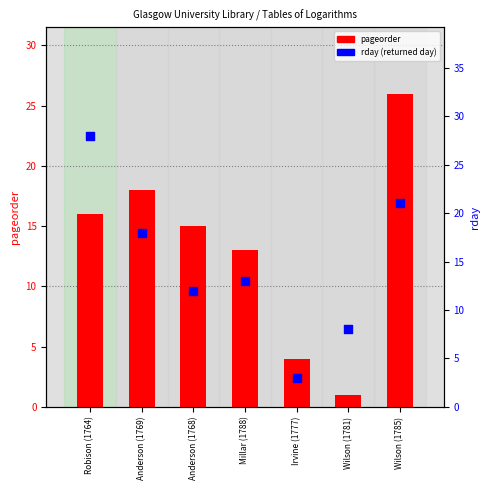

What is the total value across all series at Wilson (1781)?

9